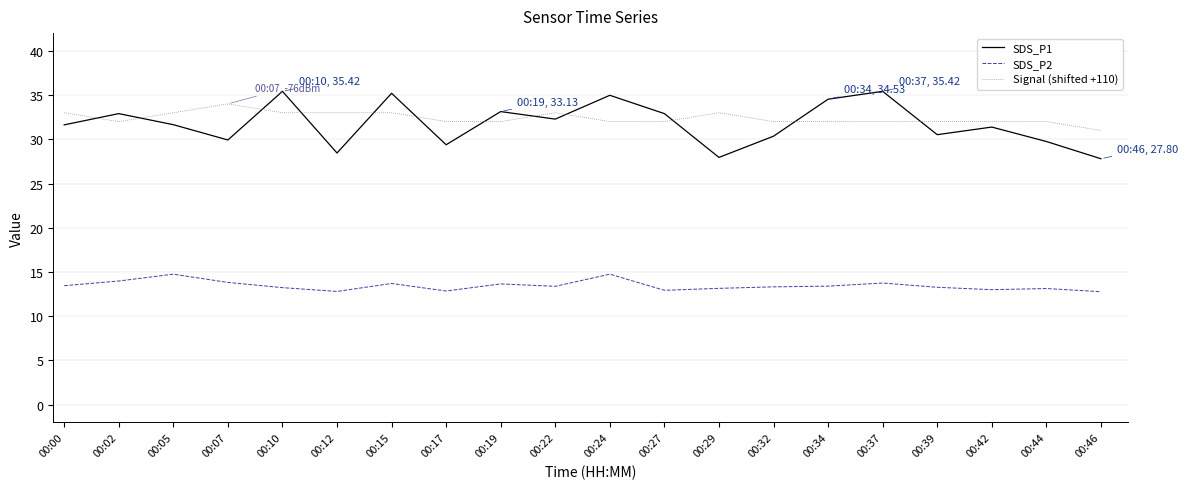

At which label does SDS_P1 first exceed 31?

00:00